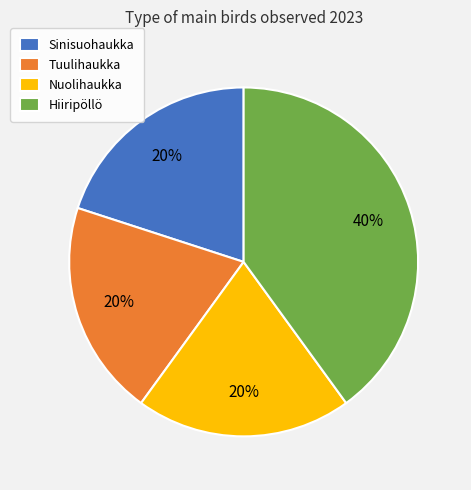

To the nearest percent, what percentage of the pie is Tuulihaukka?

20%